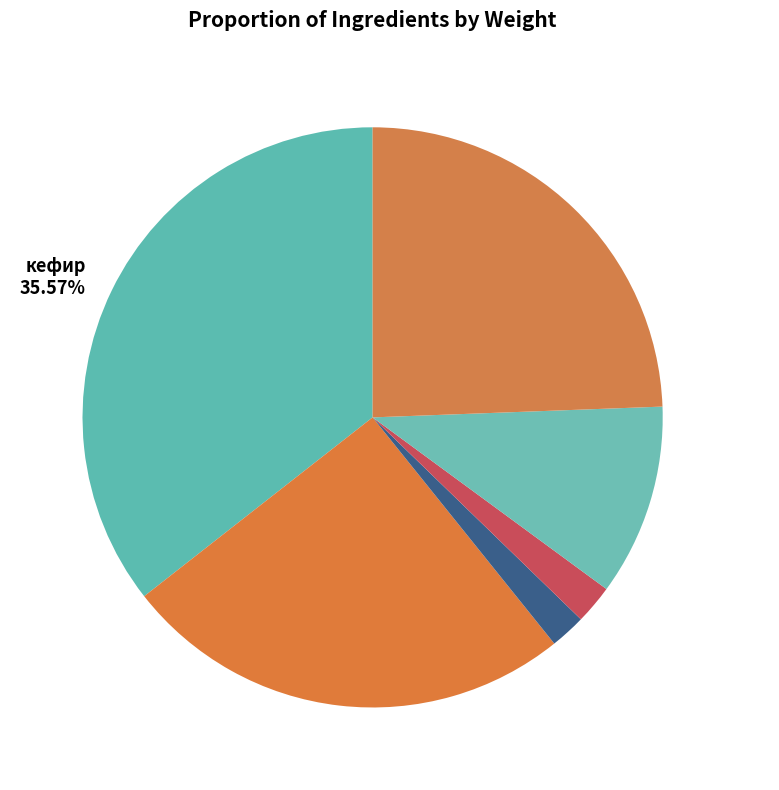

Which category has the biggest portion of the pie?

кефир